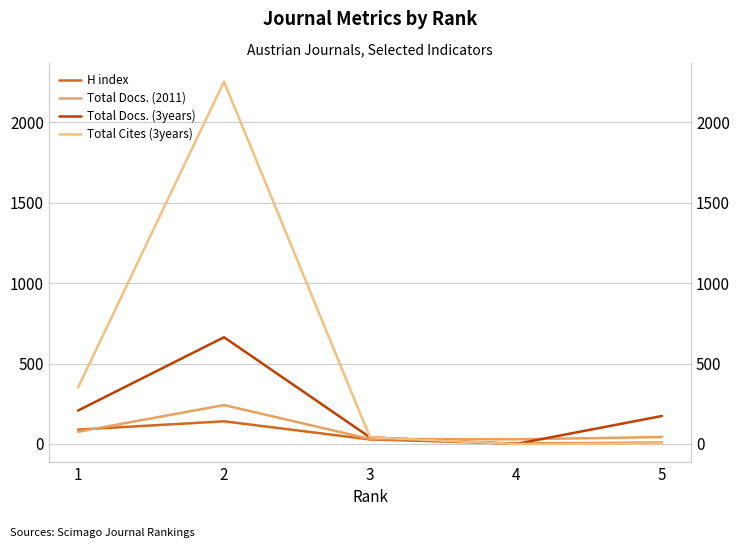

How many values in the Total Docs. (3years) series are below 174?

2